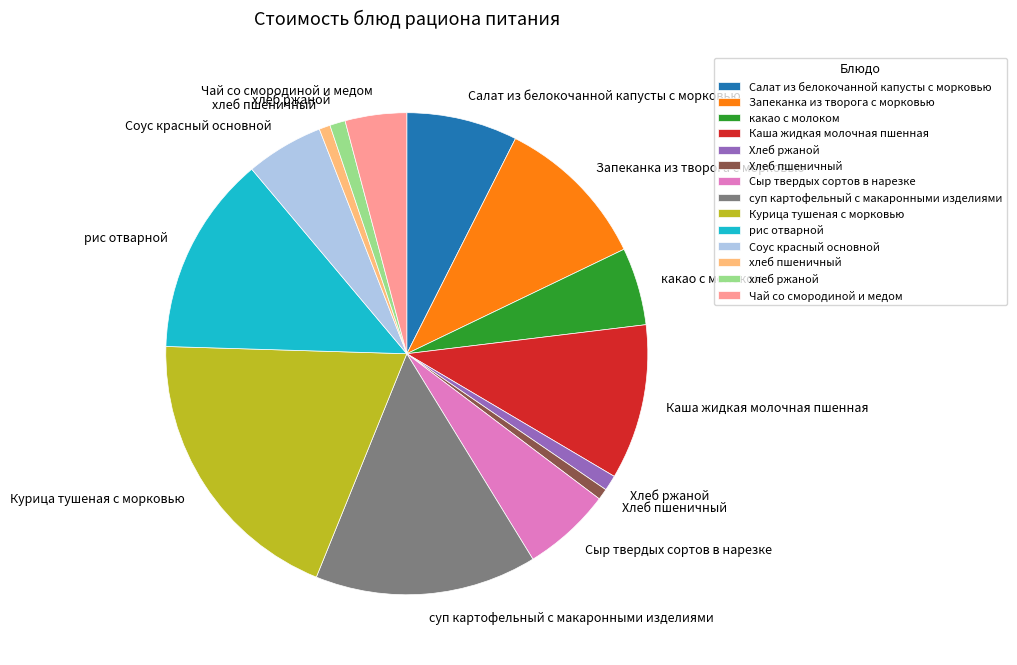

Combined, do хлеб пшеничный and Запеканка из творога с морковью account for over 50%?

No